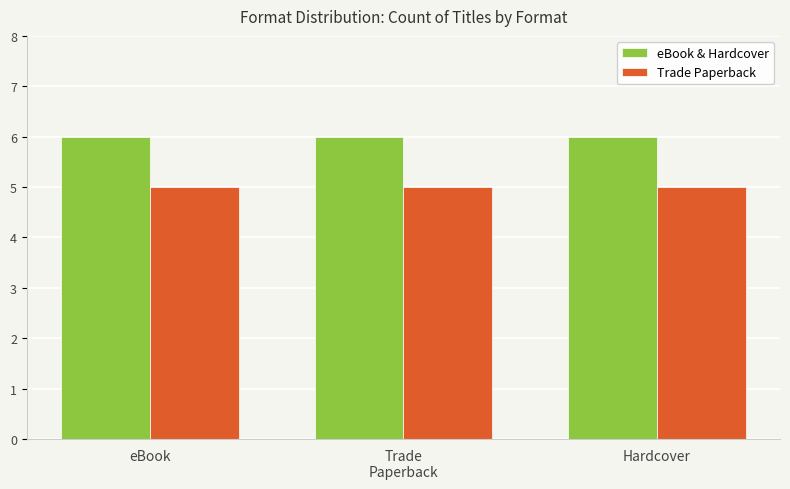

Is it true that eBook & Hardcover equals 2 at Trade
Paperback?

False